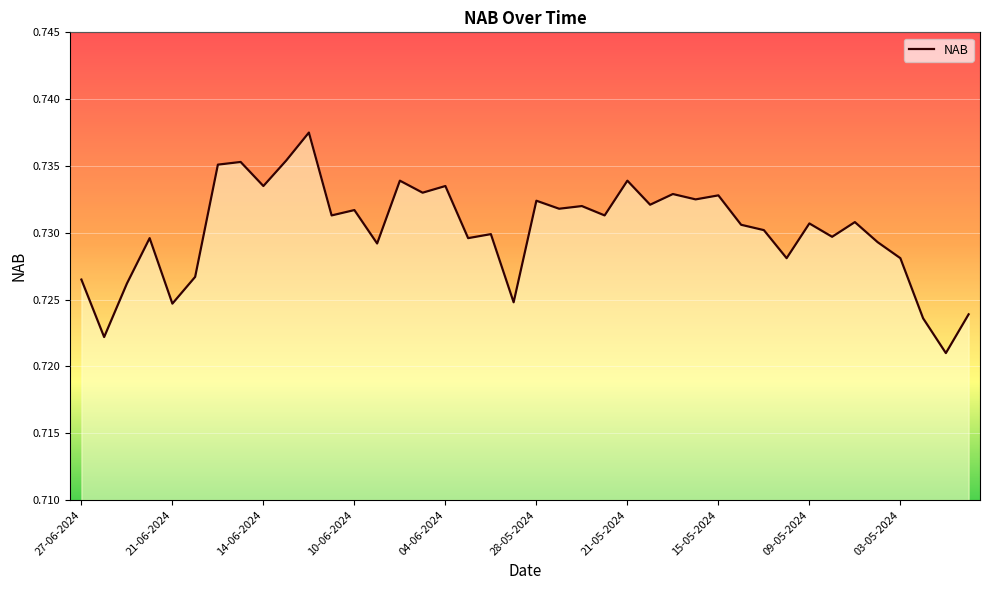

The chart shows a value of 1.1 at 04-06-2024. True or false?

False